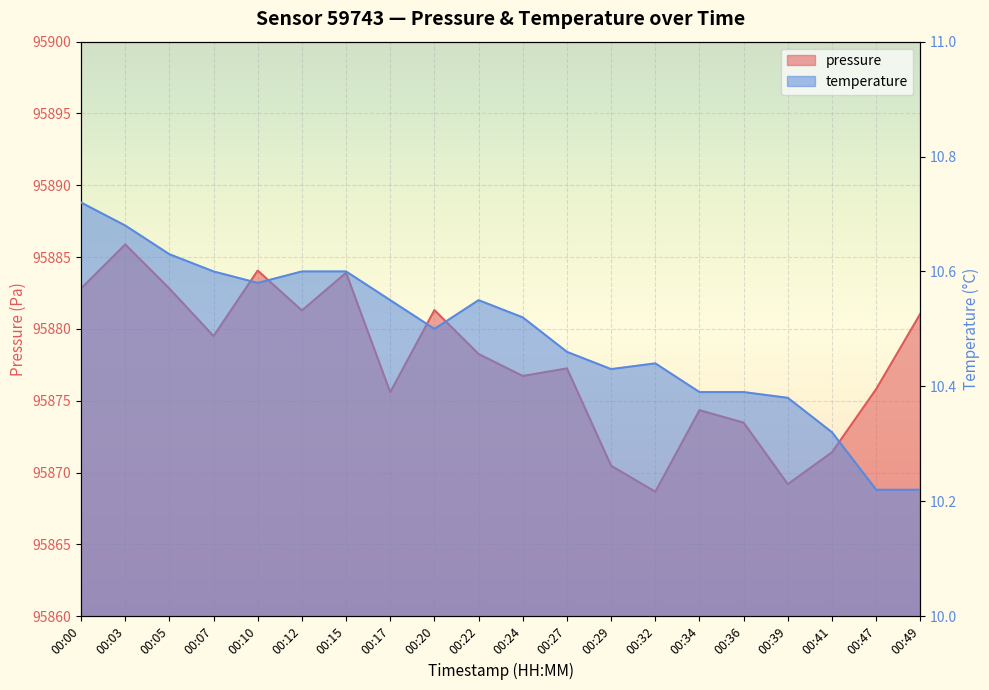

What is the difference between the maximum and minimum values in the pressure series?

17.2